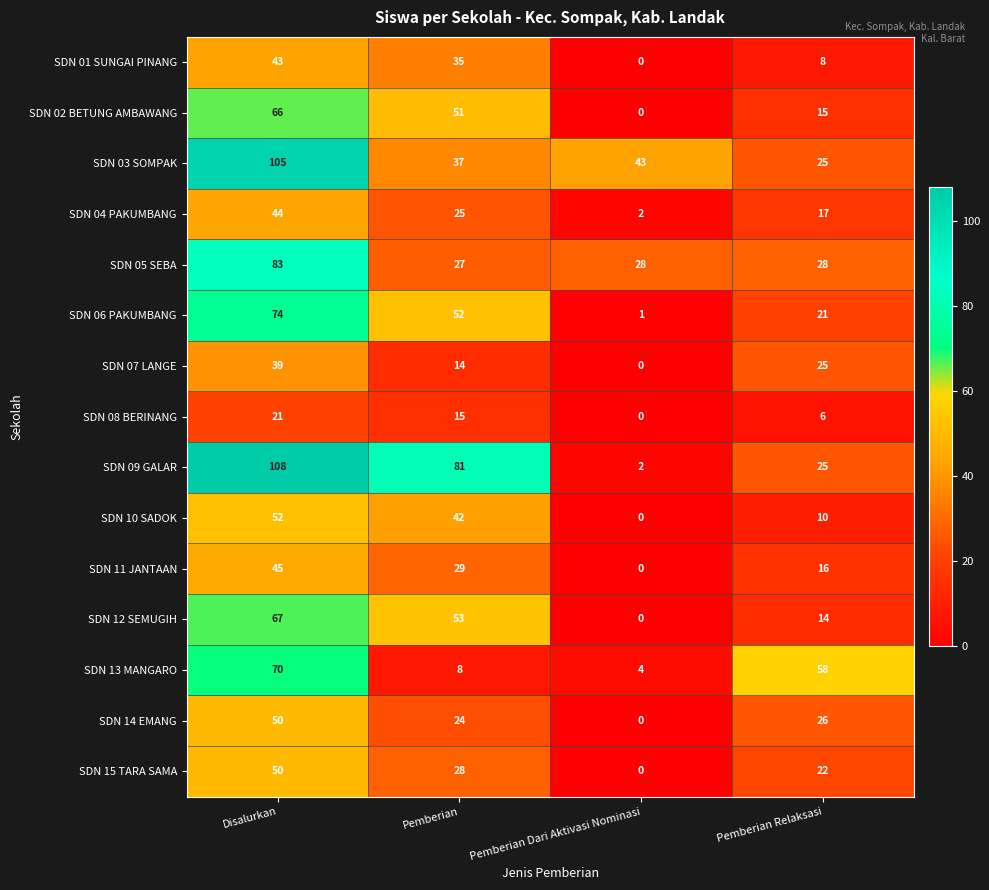

Rank the categories by SDN 07 LANGE value from highest to lowest.

Disalurkan, Pemberian Relaksasi, Pemberian, Pemberian Dari Aktivasi Nominasi